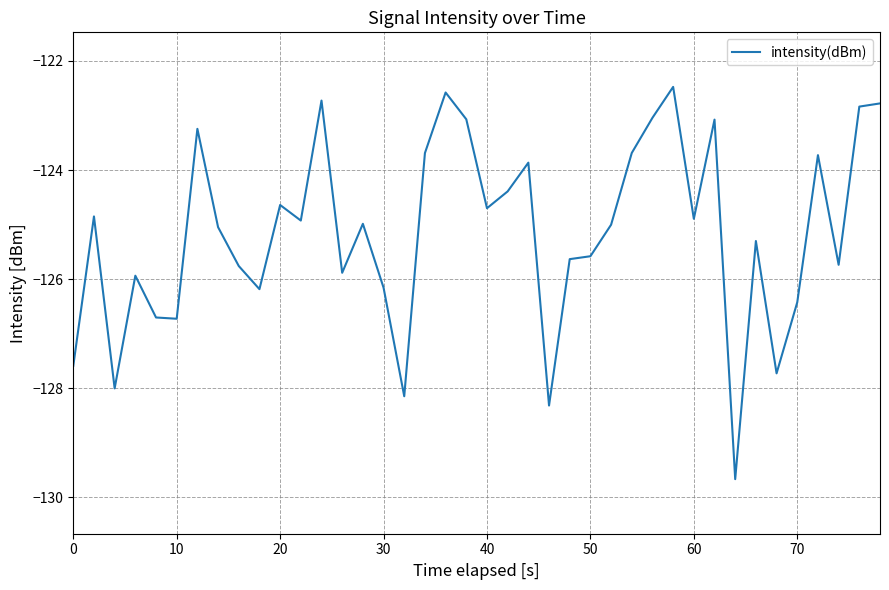

Count the number of data series in this chart.

1